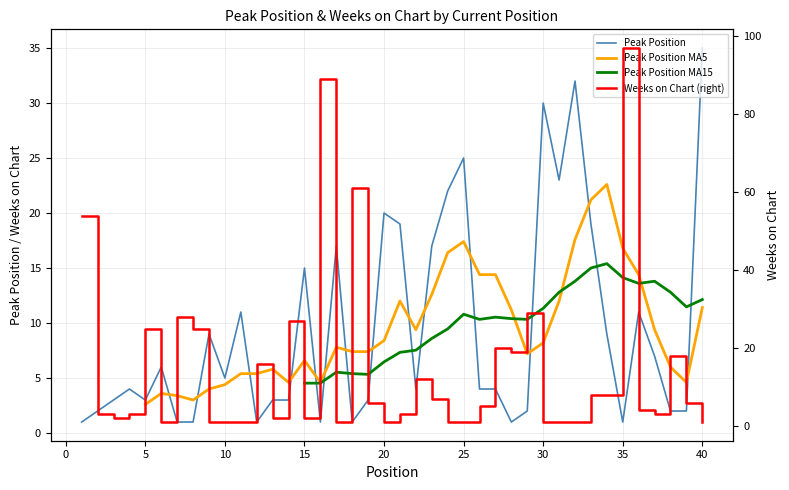

After their last crossing, which series has the higher values: Weeks on Chart (right) or Peak Position MA15?

Peak Position MA15